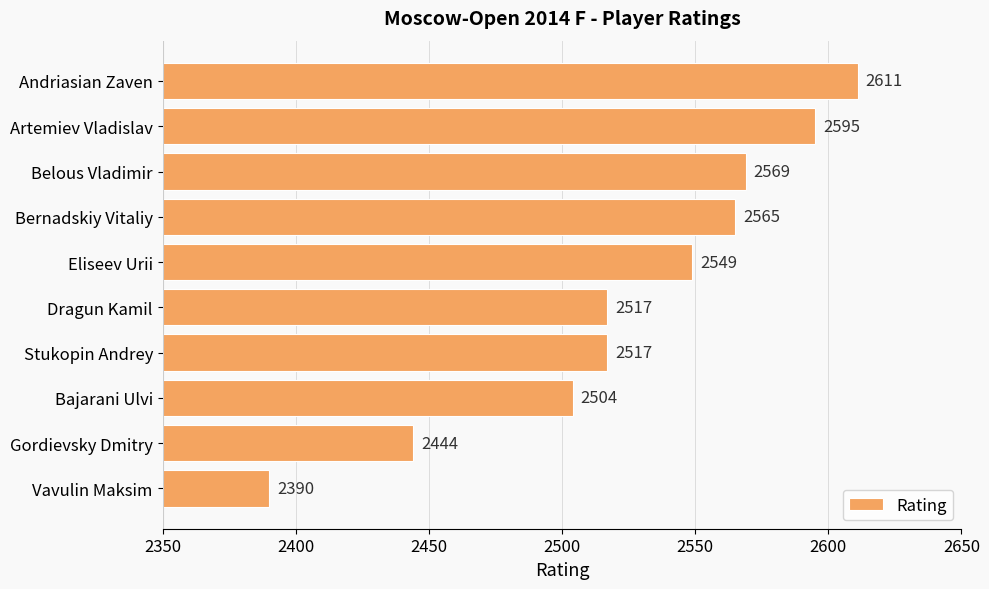

The value at Artemiev Vladislav is 2595. True or false?

True